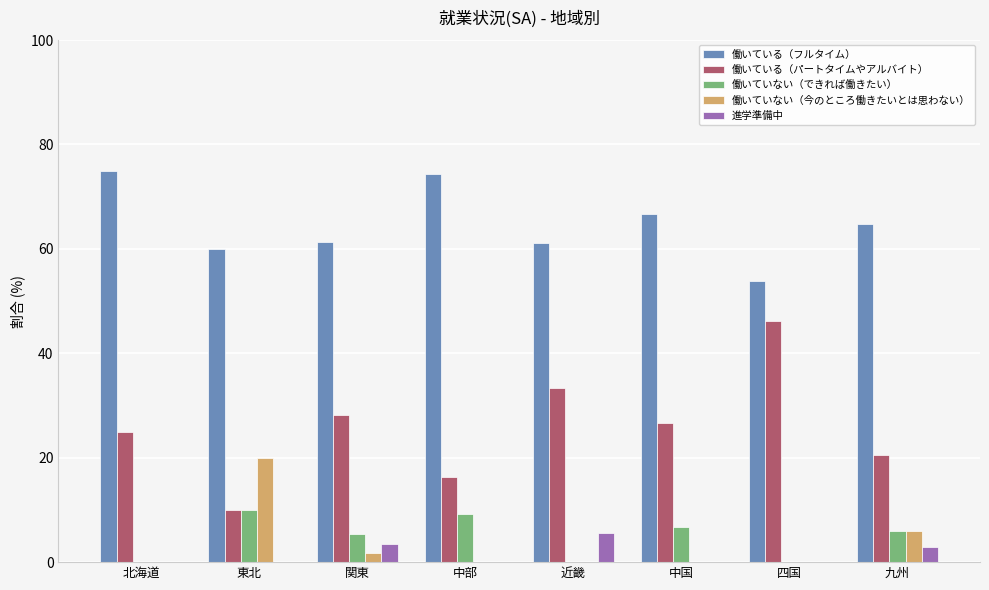

What is the sum of the 働いている（フルタイム） values at 四国 and 北海道?

128.8